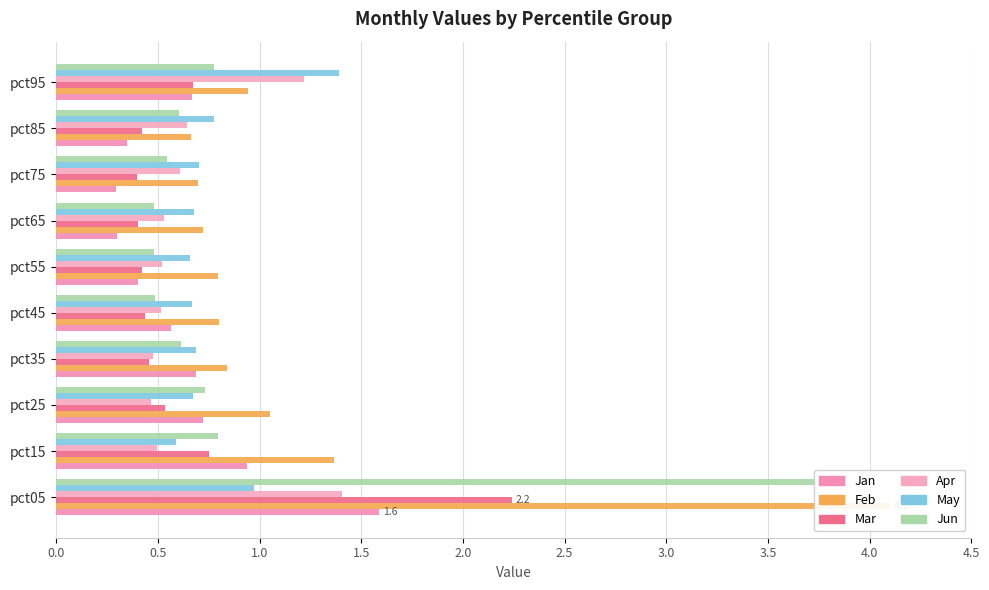

Which series has the largest range (max minus min)?

Feb